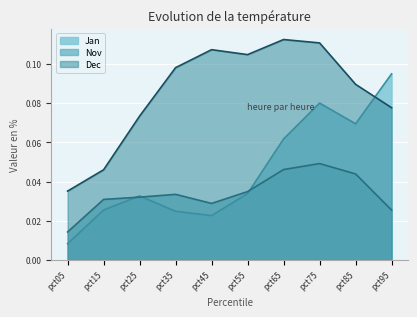

What is the value of the Jan point at the 7th from the left?

0.1